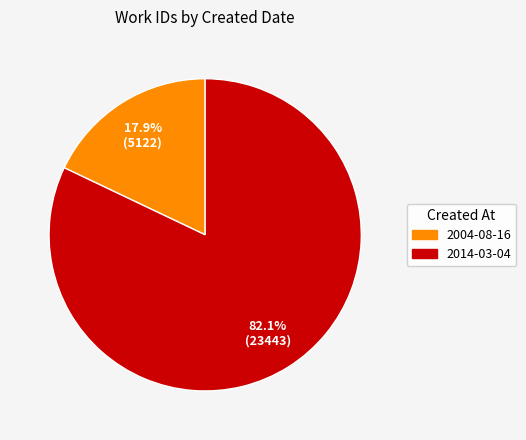

Does any single category account for the majority?

Yes